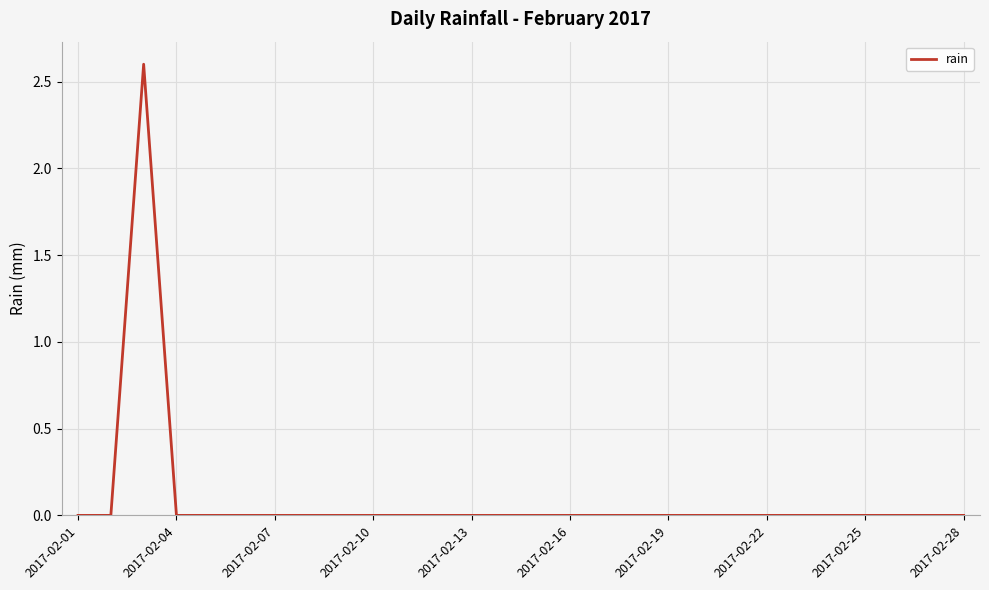

What is the difference between the maximum and minimum values?

2.6